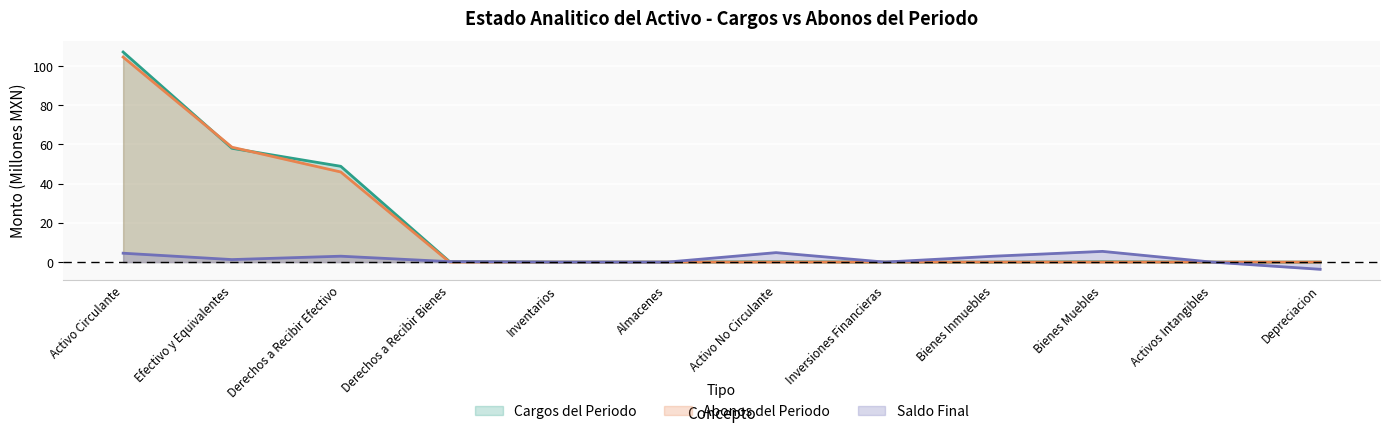

Which category has the lowest value across all series?

Depreciacion